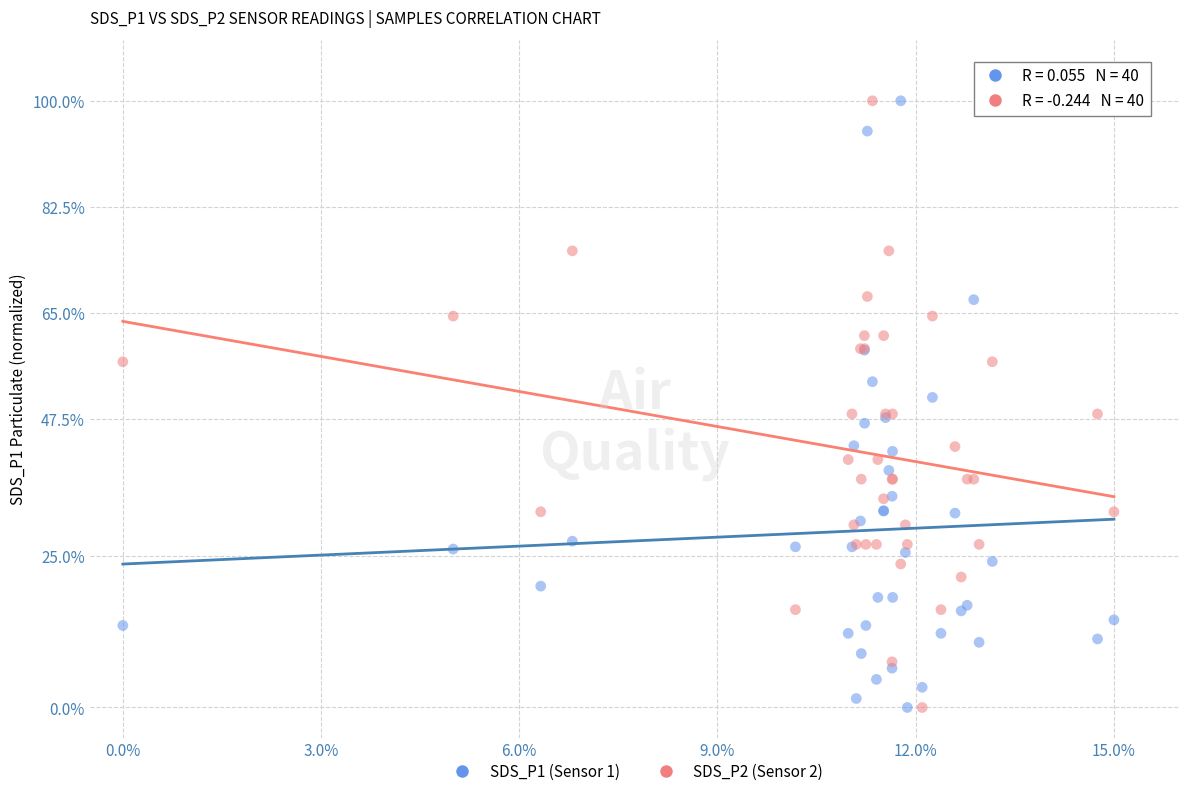

What is the X range (max minus min) for the scatter plot?

15.0